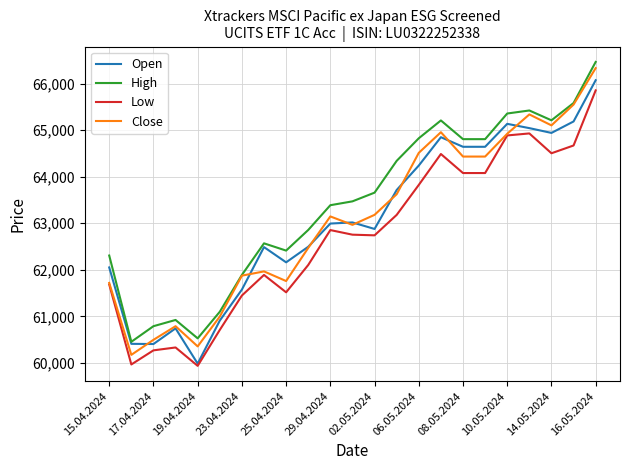

What are all the series names shown in the legend?

Open, High, Low, Close